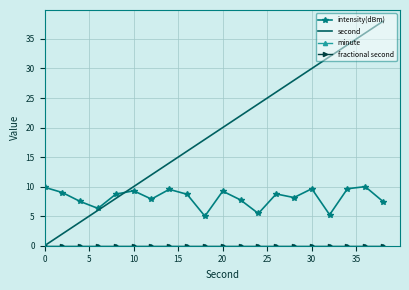

Rank the series by their maximum value, from lowest to highest.

minute, fractional second, intensity(dBm), second